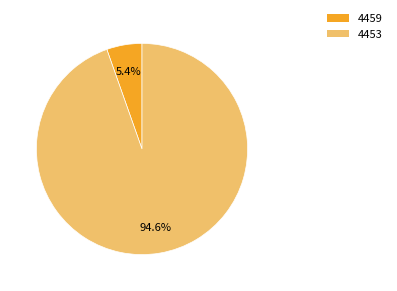

What percentage do 4453 and 4459 together represent?

100.0%